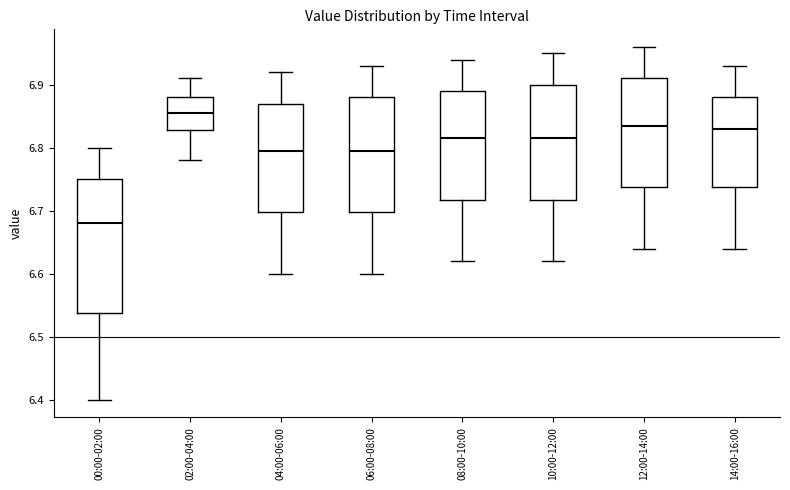

Comparing the boxes themselves (not the whiskers), which one is the tallest?

00:00-02:00